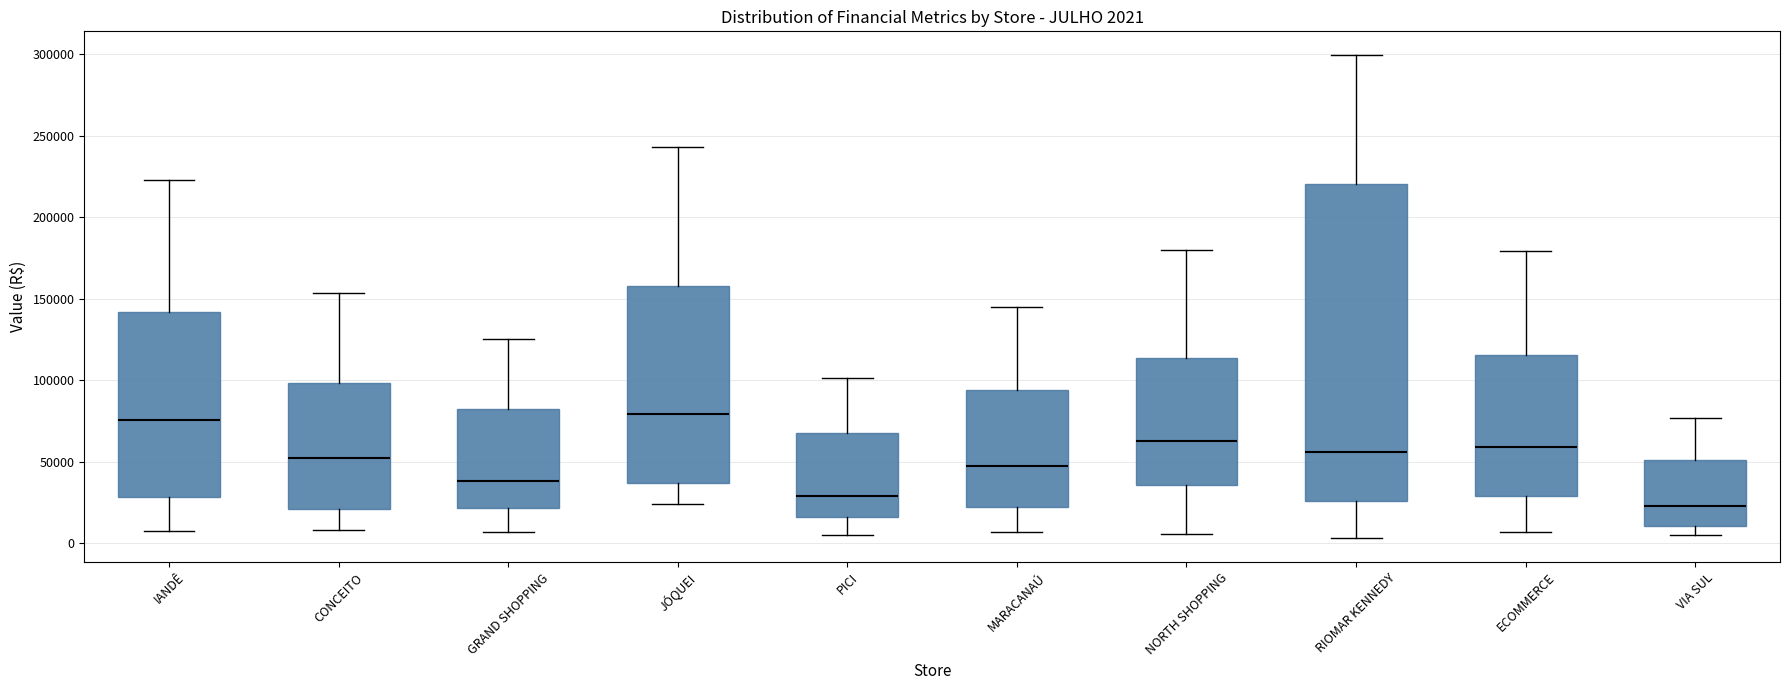

Which box is the tallest, from its lower edge to its upper edge?

RIOMAR KENNEDY